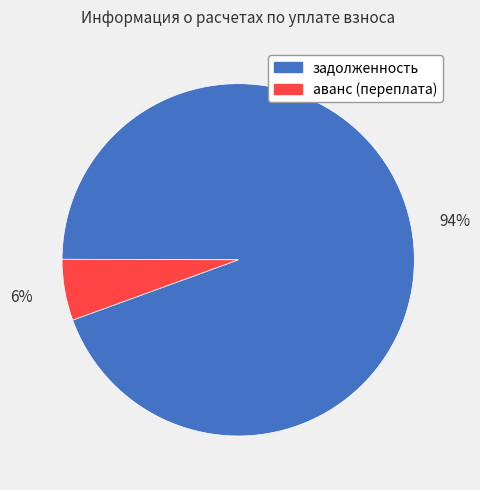

Rank the categories by value from lowest to highest.

аванс (переплата), задолженность